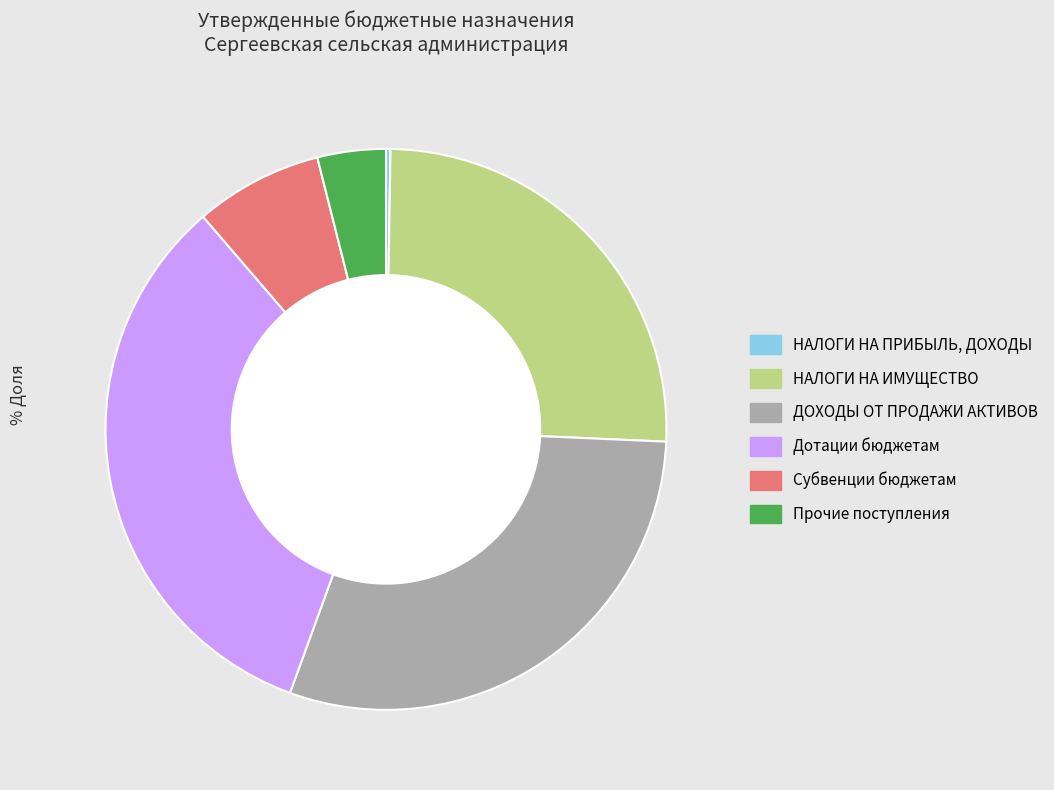

Is there any slice that represents more than half of the pie?

No